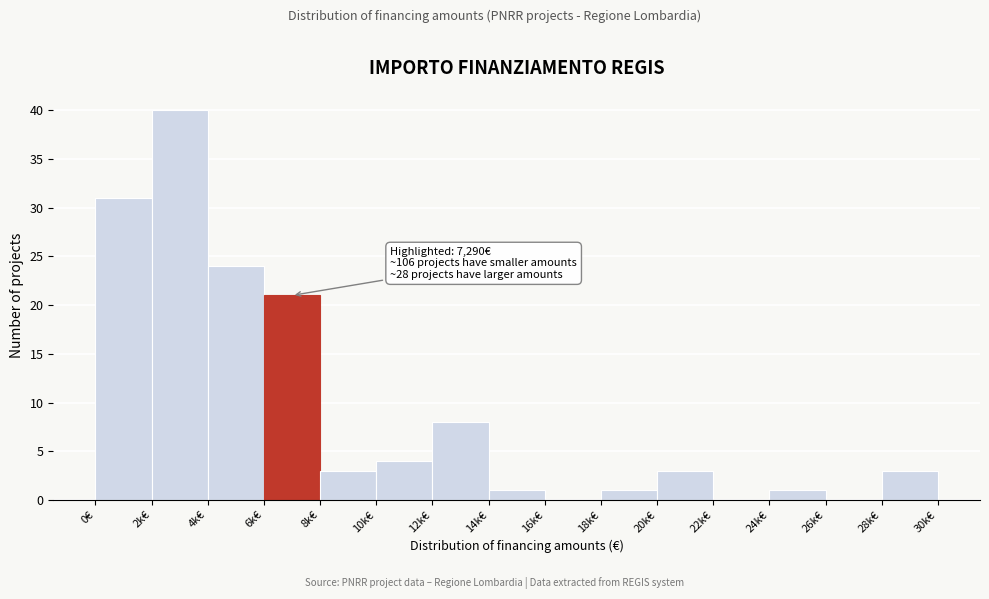

Reading right to left, extract all data points from this chart.

28k€=3	26k€=0	24k€=1	22k€=0	20k€=3	18k€=1	16k€=0	14k€=1	12k€=8	10k€=4	8k€=3	6k€=21	4k€=24	2k€=40	0€=31